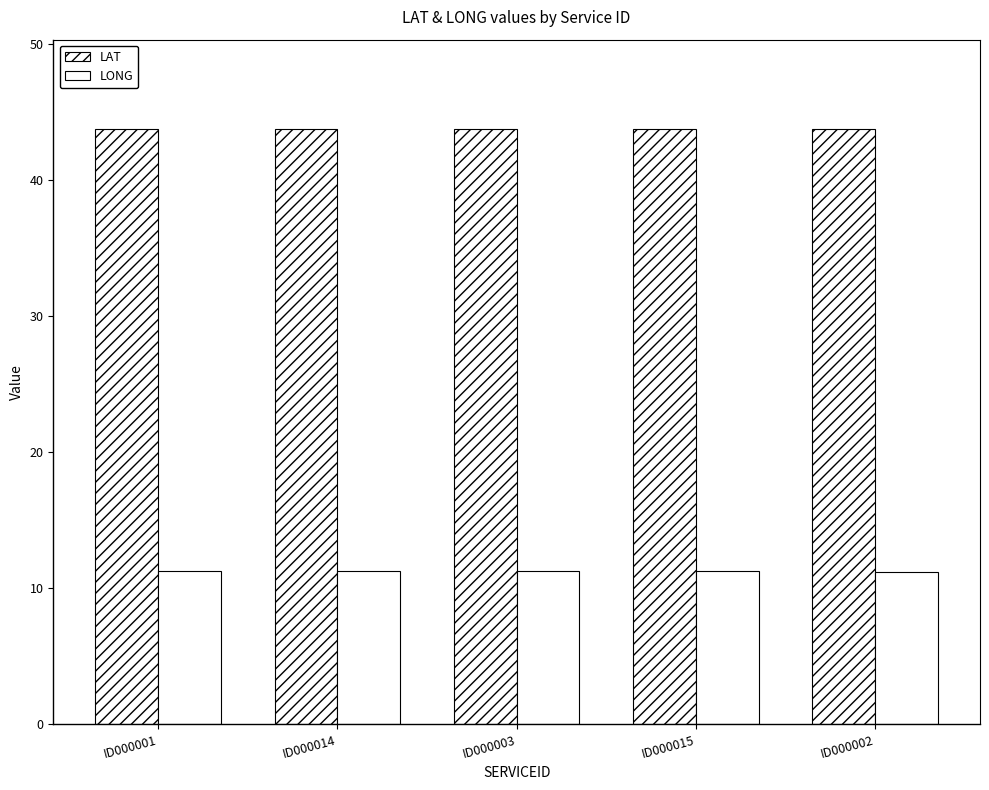

Which series has the largest total across all categories?

LAT